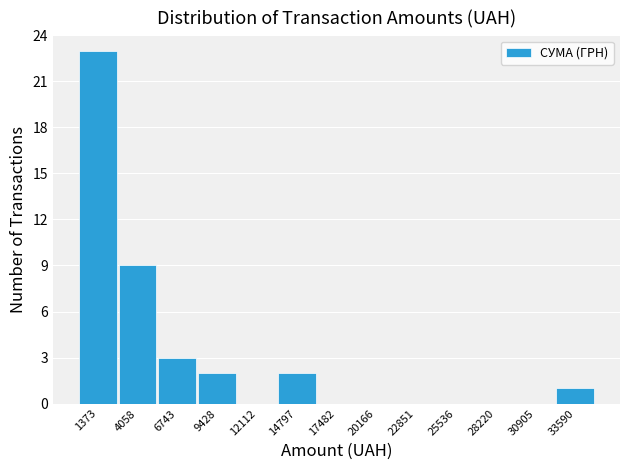

What is the height of the bar covering 2500 to 5500 on the x-axis? Neither the bar edges nor the heights are printed on the chart, so give them approximately, as read against the axes.

9